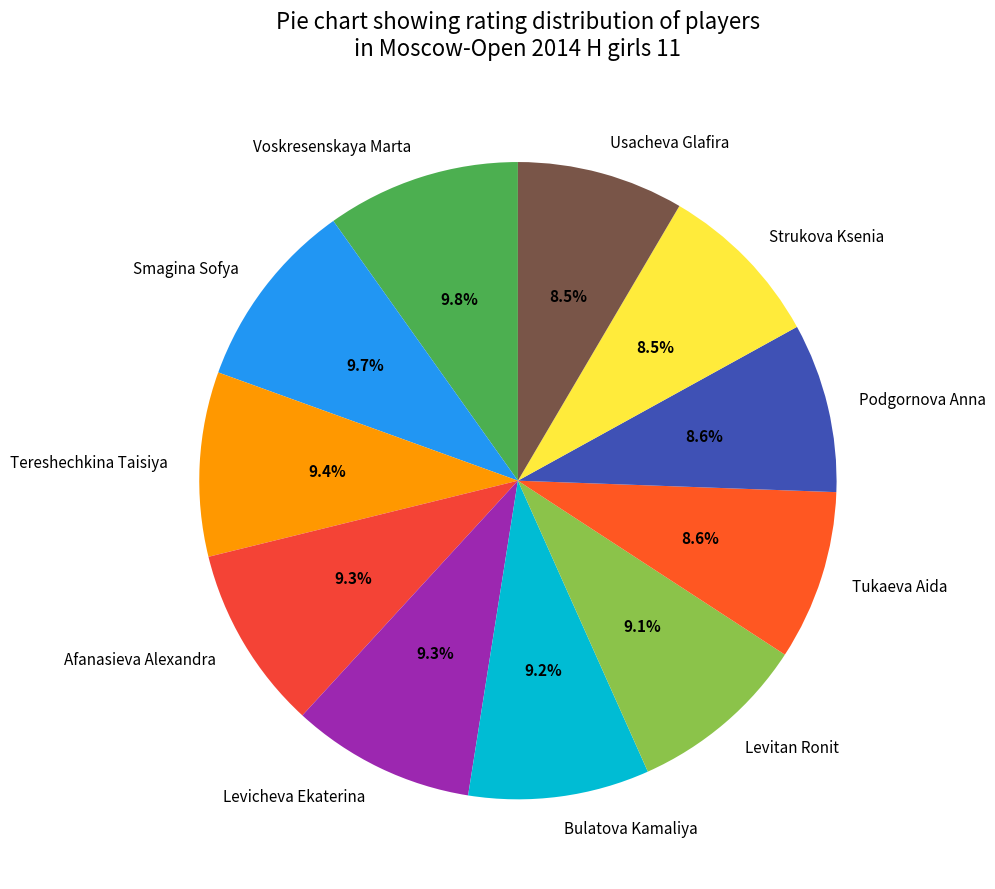

To the nearest percent, what is the average slice percentage?

9%